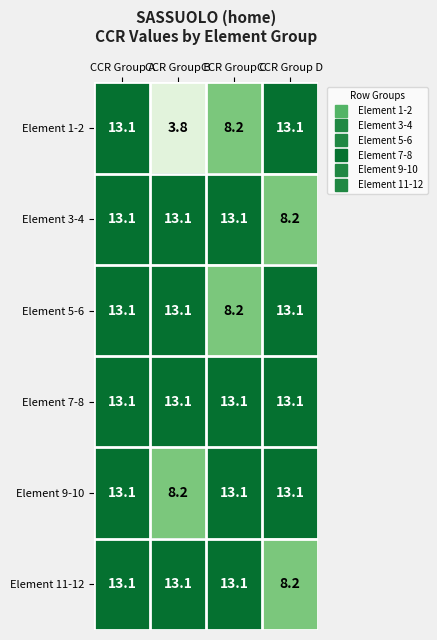

The value of Element 9-10 at CCR Group D is 21.5. True or false?

False